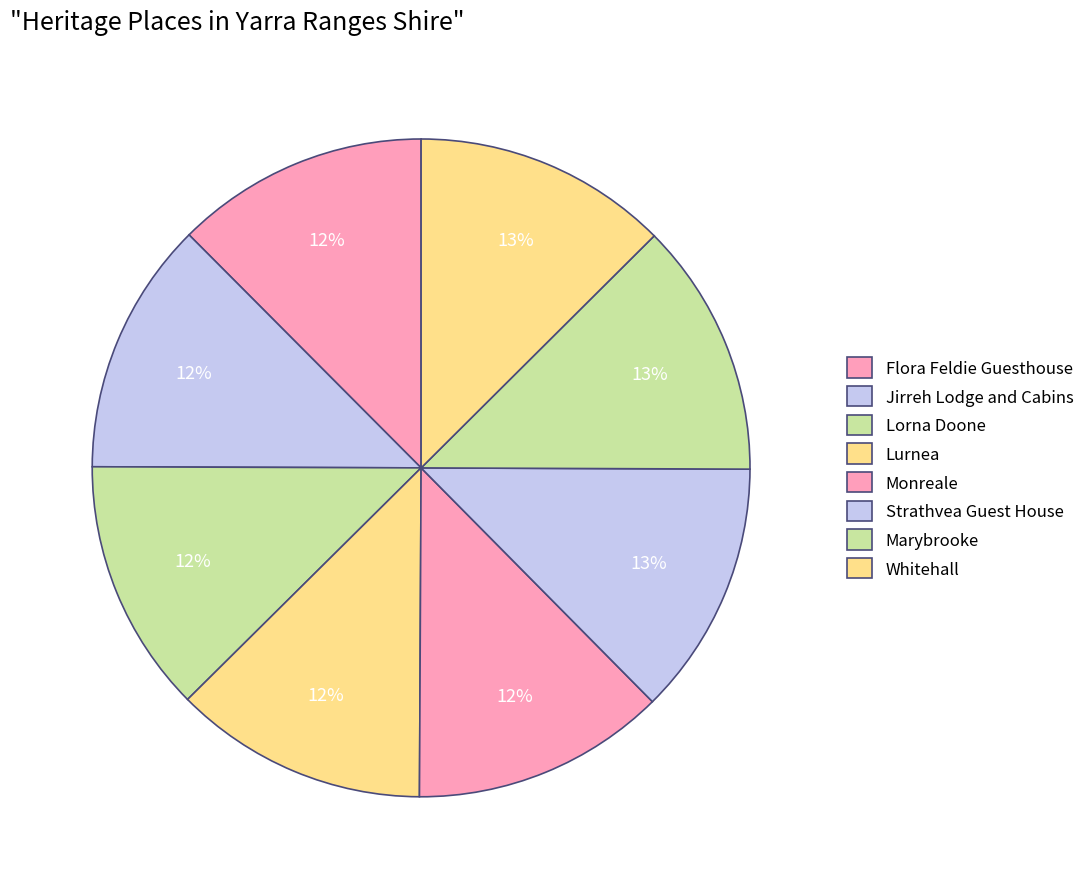

What percentage do Whitehall and Marybrooke together represent?

25.1%